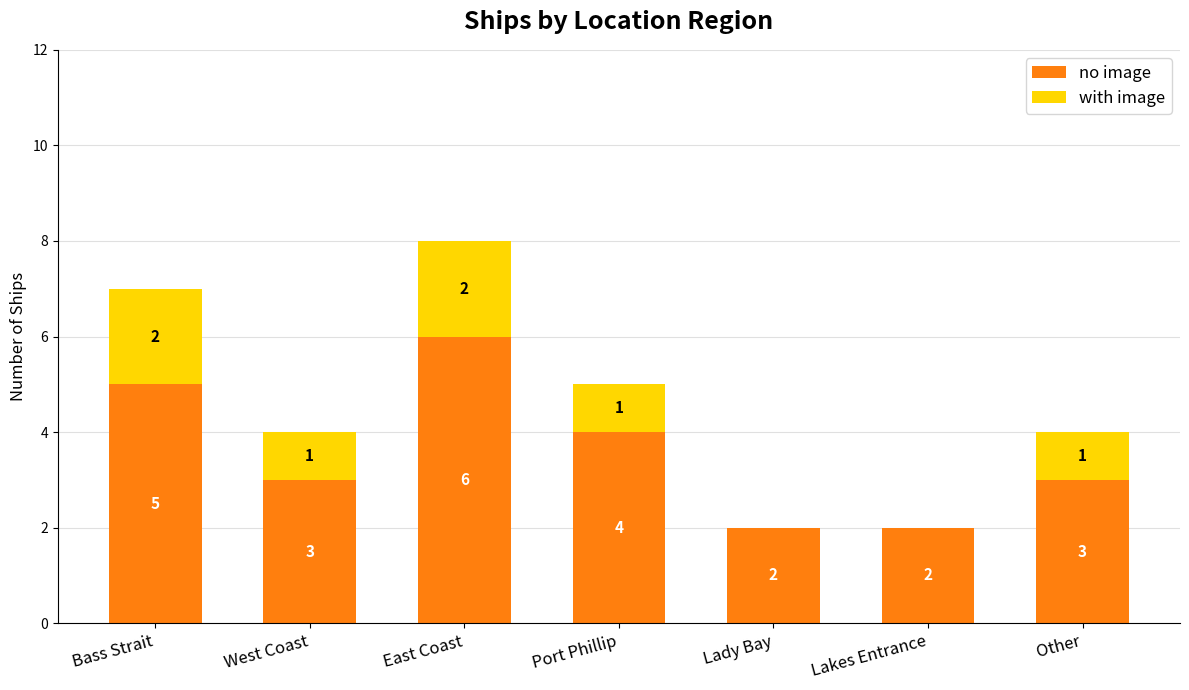

At which category is the sum across all series the highest?

East Coast